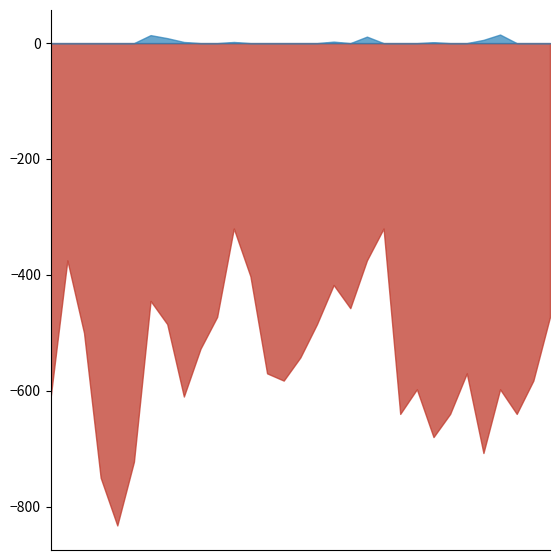

True or false: Max Temp (C) and Mean Temp (C) cross at least once.

False